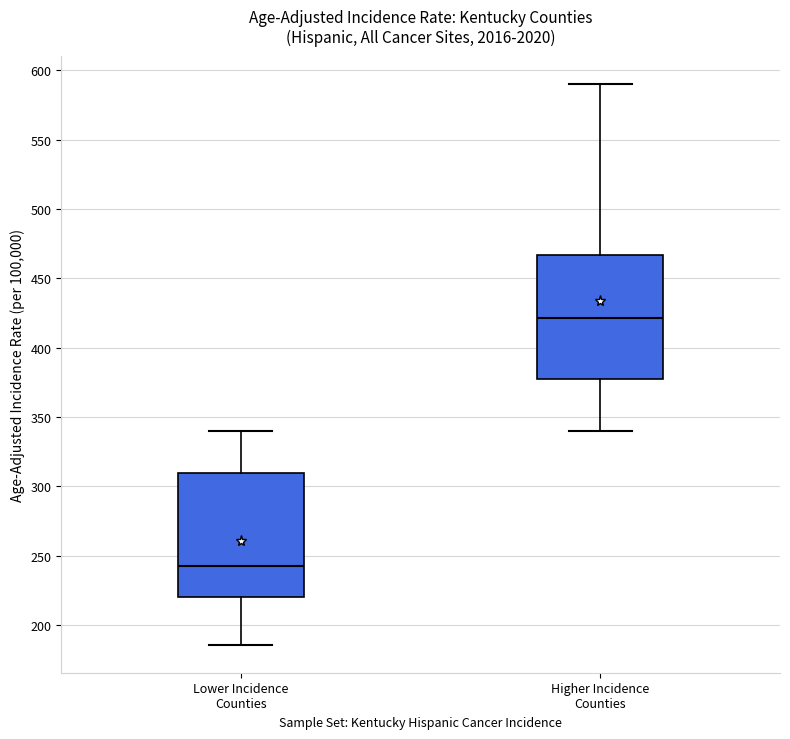

Reading left to right, transcribe this box plot: for each box, give where its median line is, the range the box spans, and where its two whiskers end, as read against the y-axis. The values are not printed on the chart, so give them approximately, as read against the axis.

Lower Incidence Counties: median 240, box 220 to 310, whiskers 185 to 340
Higher Incidence Counties: median 420, box 375 to 465, whiskers 340 to 590